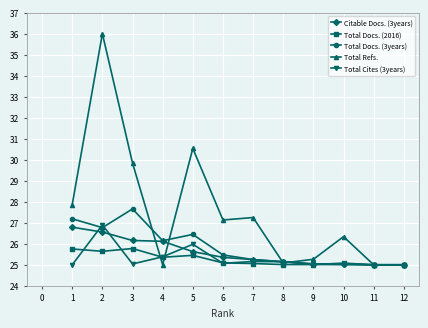

Which series has the largest range (max minus min)?

Total Refs.